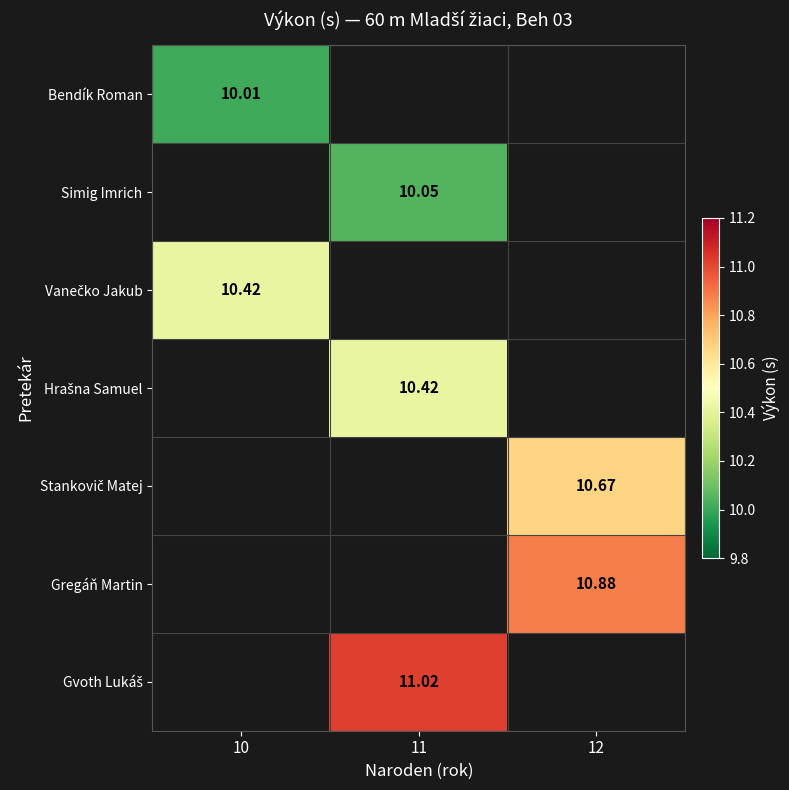

Between 11 and 12, which is larger?

12